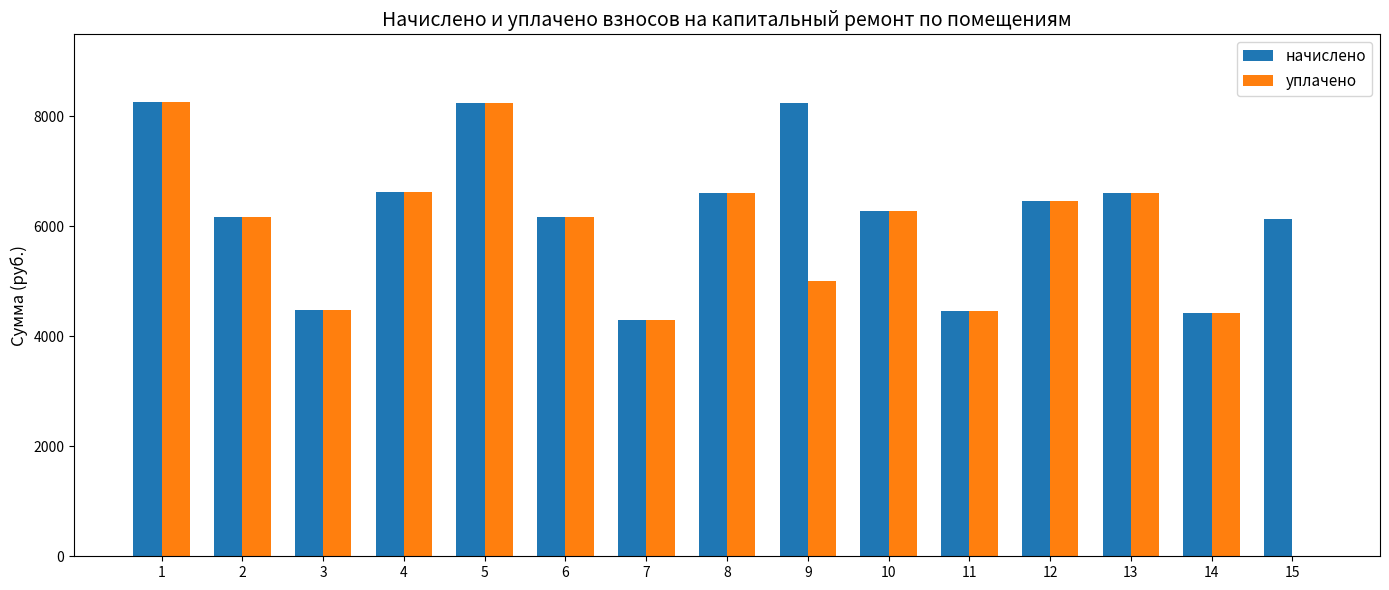

What is the highest value of the уплачено series?

8248.3